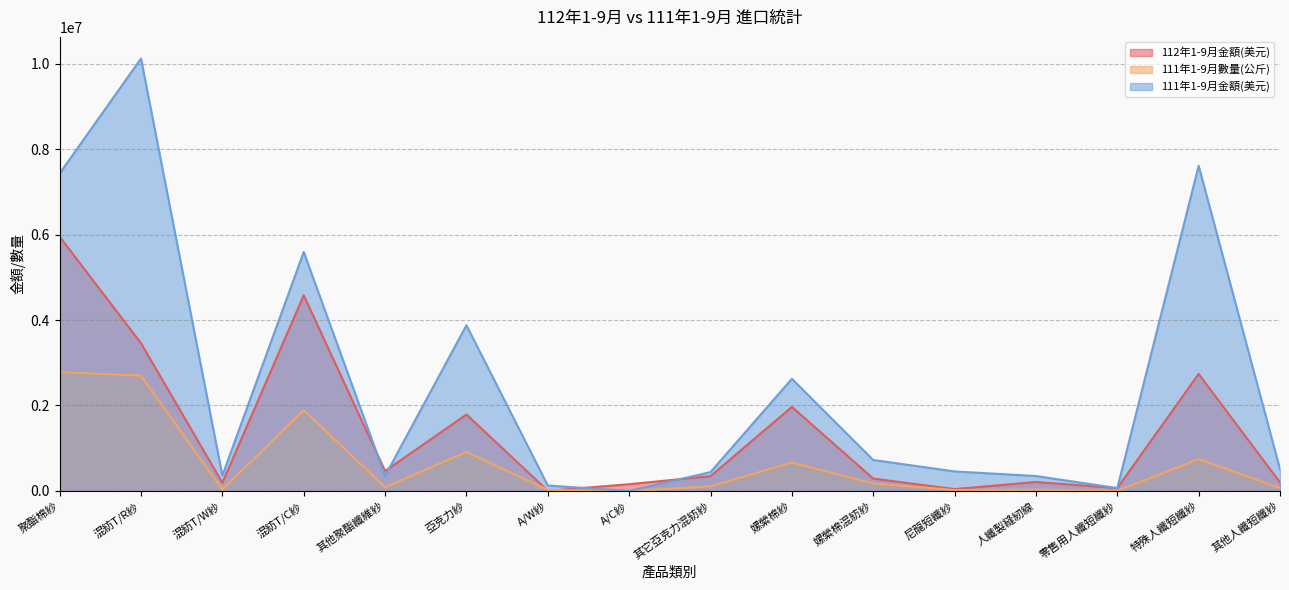

Read the 111年1-9月金額(美元) value at 嫘縈棉混紡紗, to the nearest 100.

724600